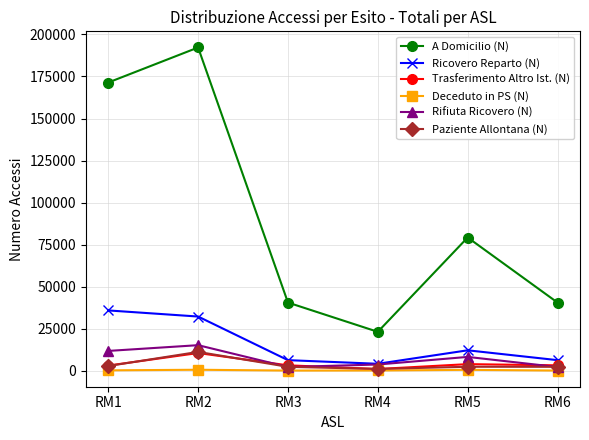

Is the value of Ricovero Reparto (N) at RM6 greater than the value of A Domicilio (N) at RM1?

No